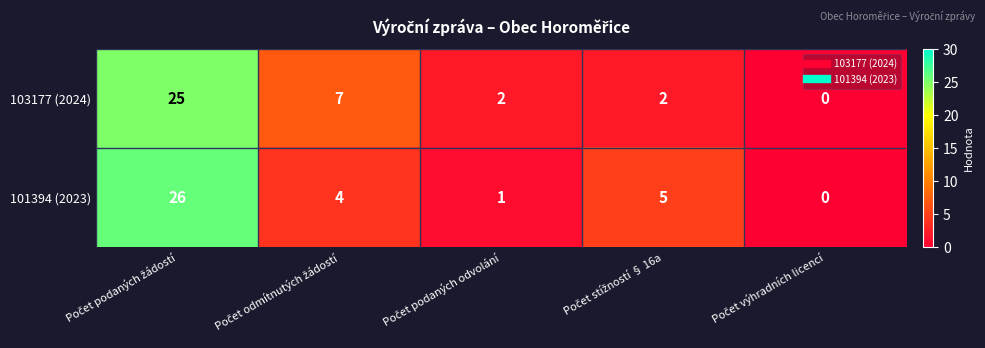

What is the average value of the 103177 (2024) series?

7